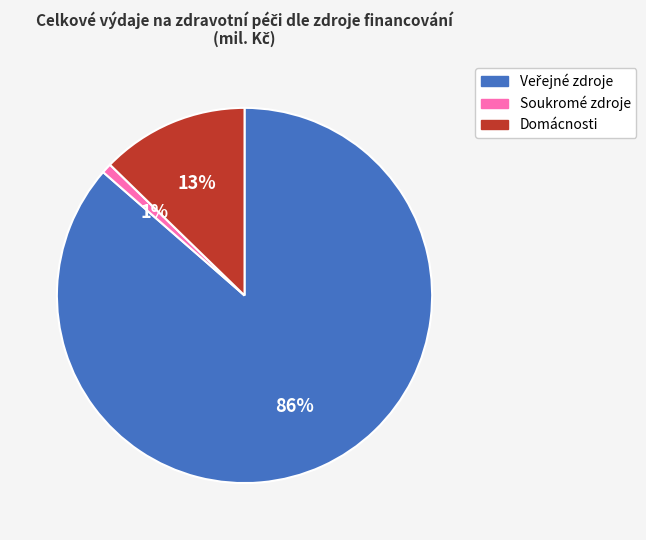

Do Domácnosti and Soukromé zdroje together represent more than half of the pie?

No